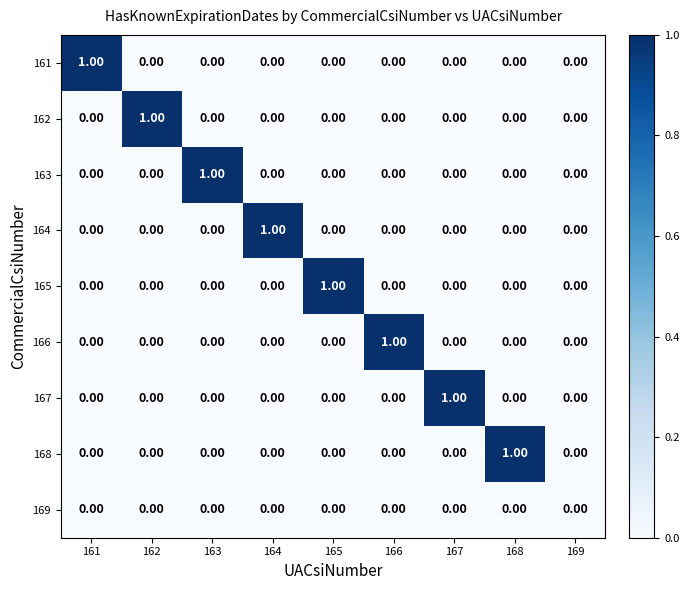

Between 164 and 169, which series saw the biggest shift?

164